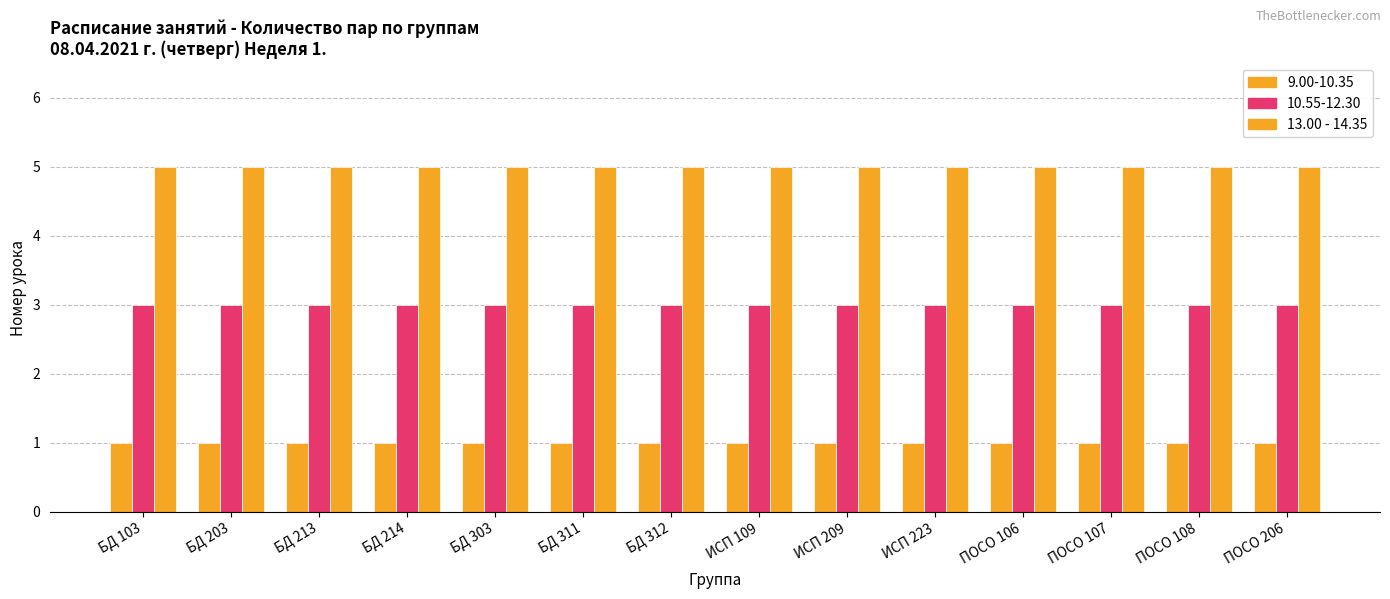

The value of 9.00-10.35 at БД 203 is 0. True or false?

False